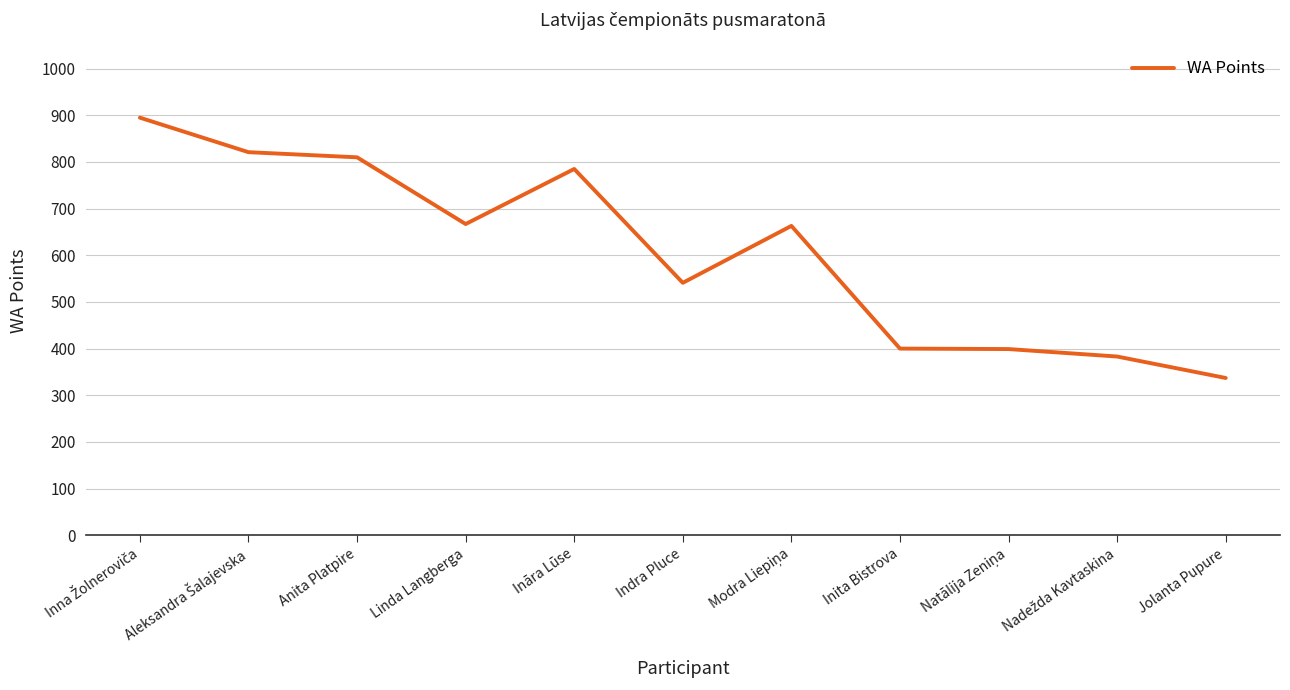

Between Inita Bistrova and Indra Pluce, which is larger?

Indra Pluce